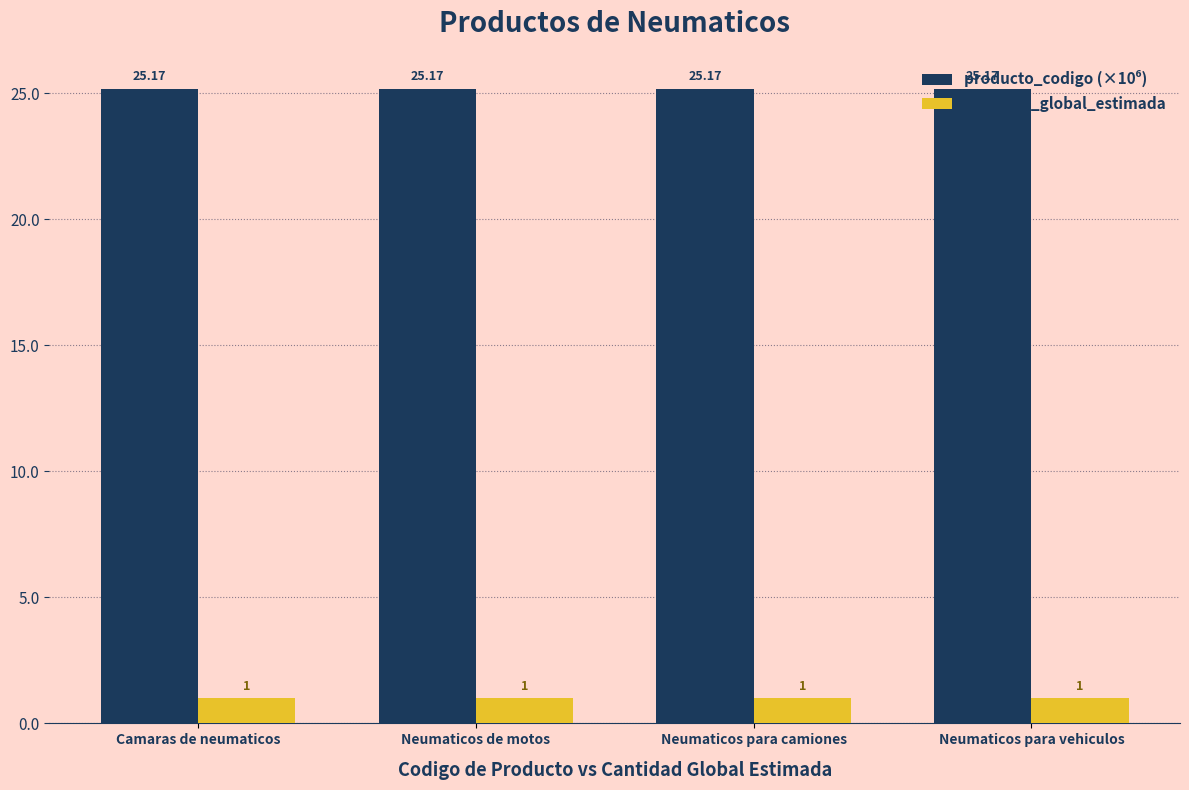

What is the sum of all cantidad_global_estimada values?

4.0